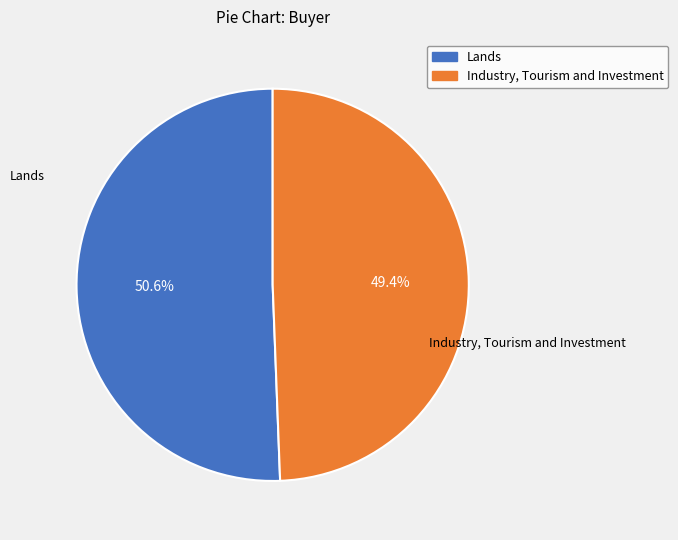

What percentage is NOT represented by Lands?

49.4%